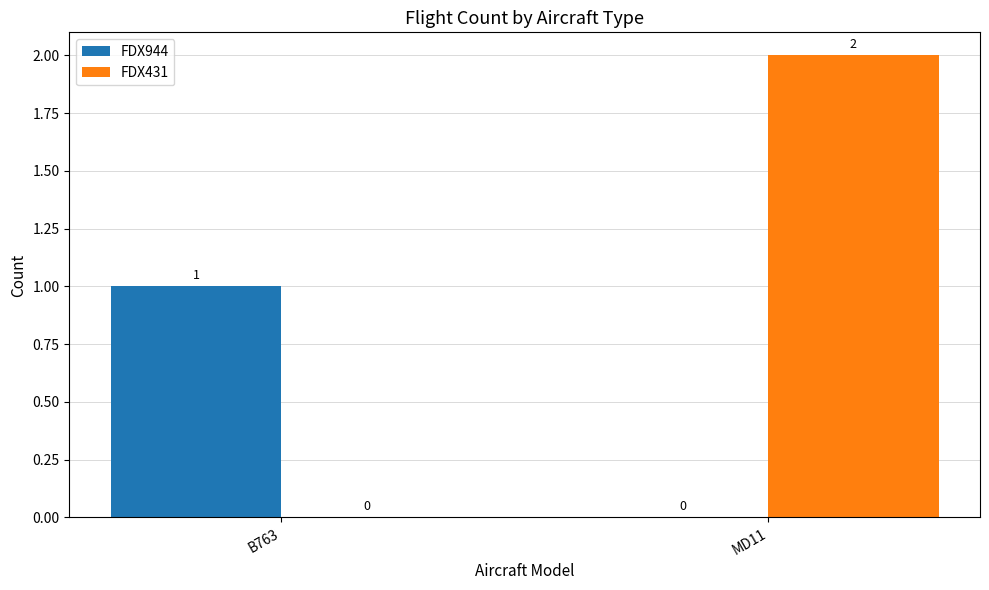

Which series changed the most between B763 and MD11?

FDX431